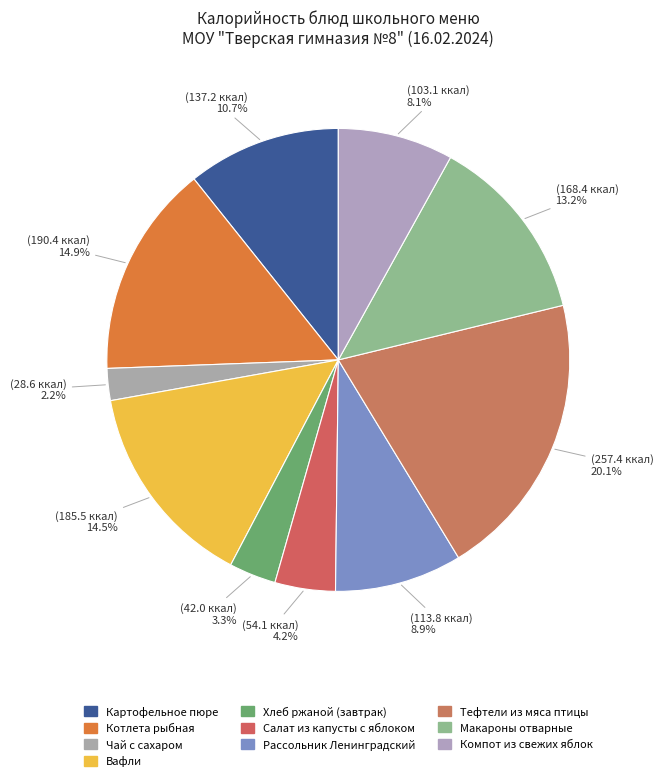

Does Хлеб ржаной (завтрак) account for over 50% of the chart?

No